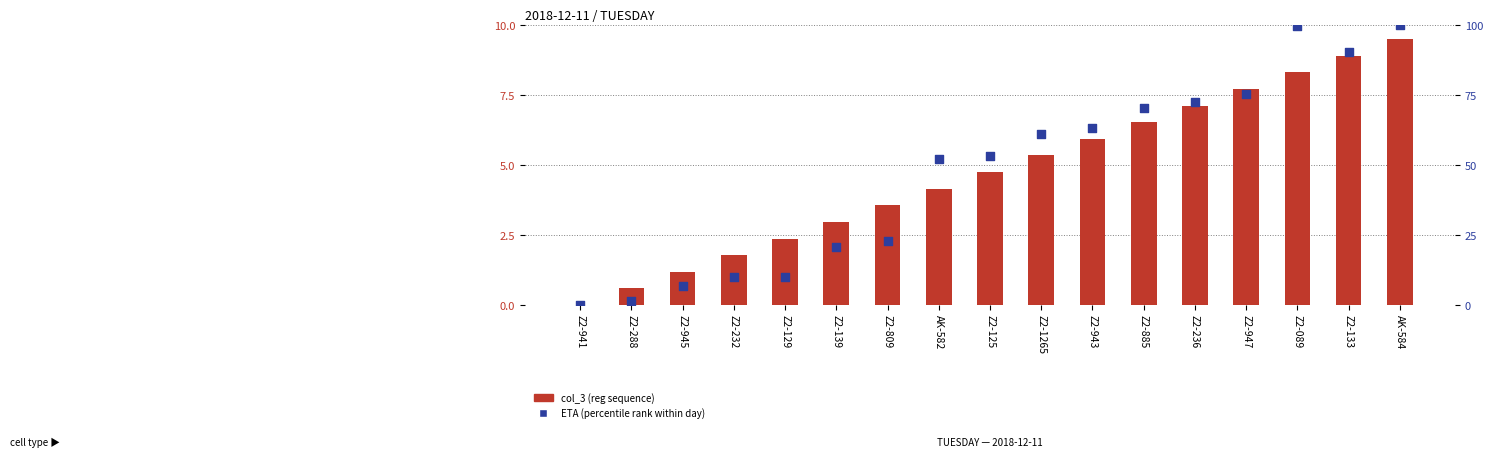

At which category is the sum across all series the highest?

AK-584